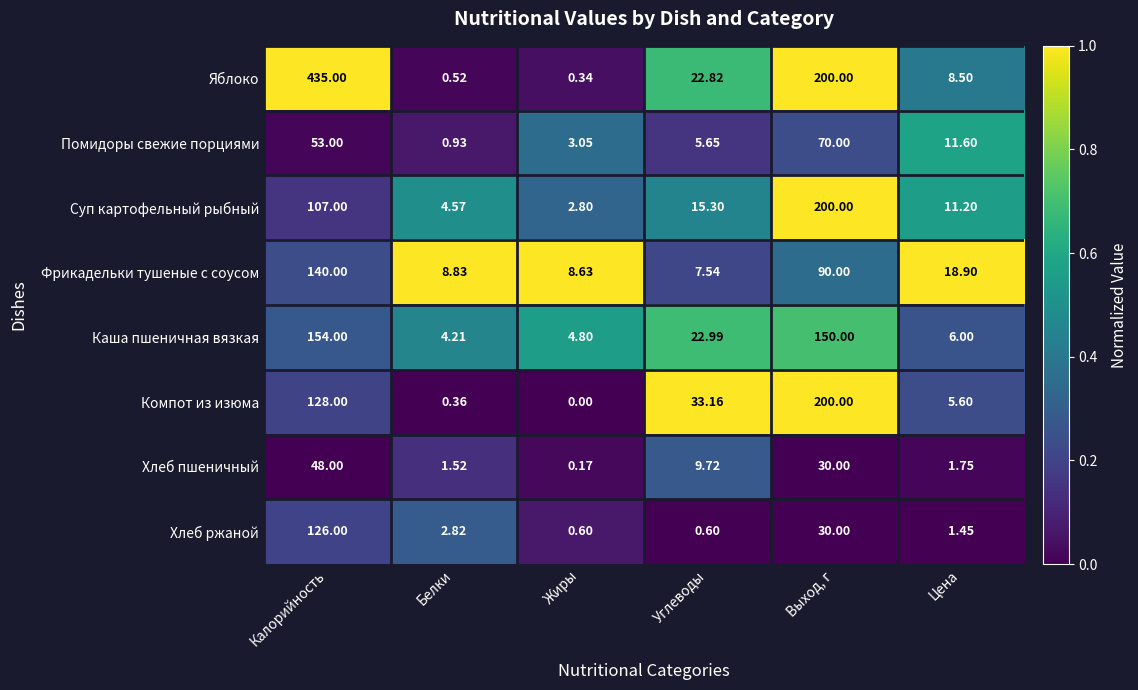

Which category has the lowest value in the Хлеб пшеничный series?

Жиры